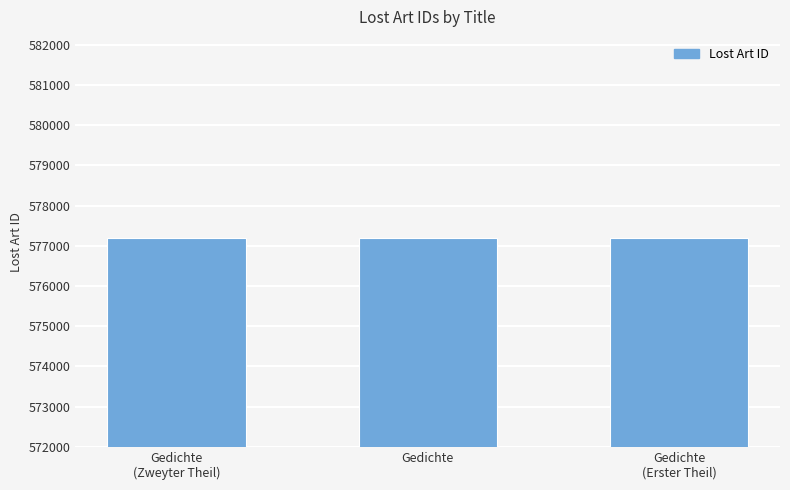

Is it true that the value at Gedichte
(Zweyter Theil) is 268658?

False